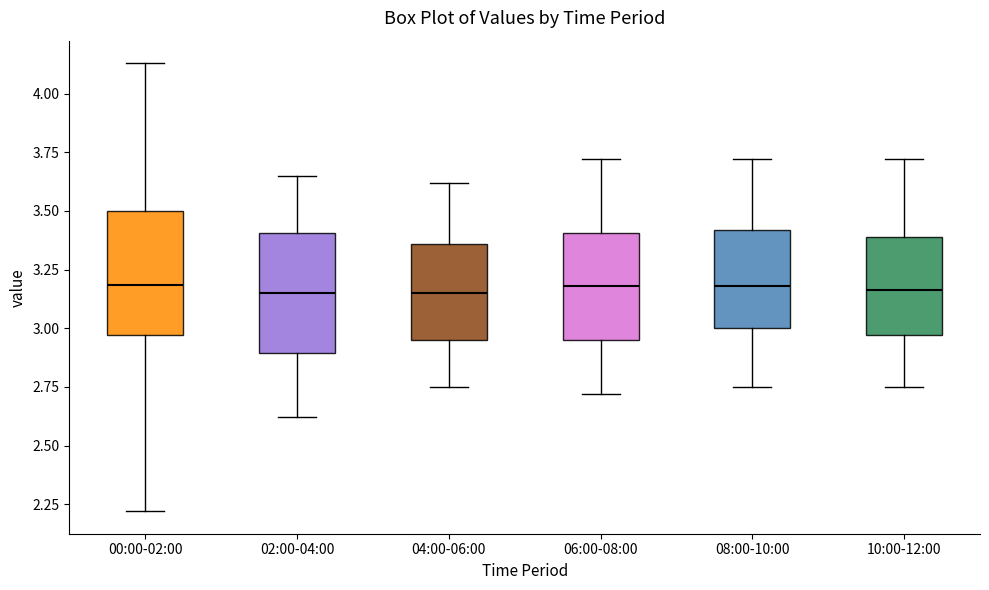

Reading left to right, transcribe this box plot: for each box, give where its median line is, the range the box spans, and where its two whiskers end, as read against the y-axis. The values are not printed on the chart, so give them approximately, as read against the axis.

00:00-02:00: median 3.20, box 2.95 to 3.50, whiskers 2.20 to 4.15
02:00-04:00: median 3.15, box 2.90 to 3.40, whiskers 2.60 to 3.65
04:00-06:00: median 3.15, box 2.95 to 3.35, whiskers 2.75 to 3.60
06:00-08:00: median 3.20, box 2.95 to 3.40, whiskers 2.70 to 3.70
08:00-10:00: median 3.20, box 3.00 to 3.40, whiskers 2.75 to 3.70
10:00-12:00: median 3.15, box 2.95 to 3.40, whiskers 2.75 to 3.70